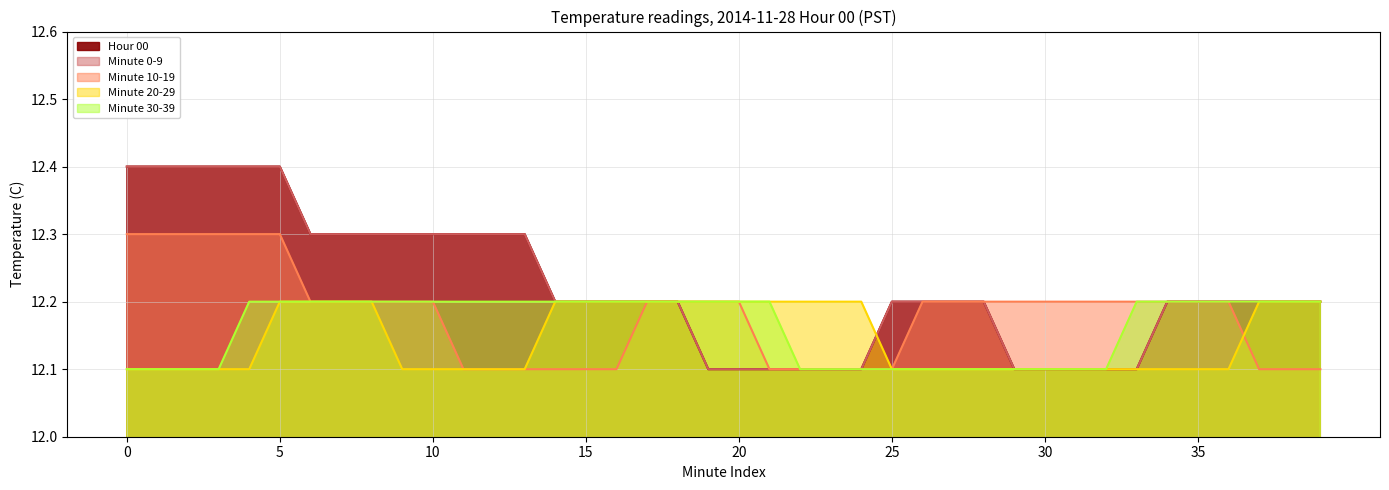

Reading left to right, list all the values displayed in this chart.

Hour 00: 12.4	12.4	12.4	12.4	12.4	12.4	12.3	12.3	12.3	12.3	12.3	12.3	12.3	12.3	12.2	12.2	12.2	12.2	12.2	12.1	12.1	12.1	12.1	12.1	12.1	12.2	12.2	12.2	12.2	12.1	12.1	12.1	12.1	12.1	12.2	12.2	12.2	12.2	12.2	12.2
Minute 0-9: 12.4	12.4	12.4	12.4	12.4	12.4	12.3	12.3	12.3	12.3	12.3	12.3	12.3	12.3	12.2	12.2	12.2	12.2	12.2	12.1	12.1	12.1	12.1	12.1	12.1	12.2	12.2	12.2	12.2	12.1	12.1	12.1	12.1	12.1	12.2	12.2	12.2	12.2	12.2	12.2
Minute 10-19: 12.3	12.3	12.3	12.3	12.3	12.3	12.2	12.2	12.2	12.2	12.2	12.1	12.1	12.1	12.1	12.1	12.1	12.2	12.2	12.2	12.2	12.1	12.1	12.1	12.1	12.1	12.2	12.2	12.2	12.2	12.2	12.2	12.2	12.2	12.2	12.2	12.2	12.1	12.1	12.1
Minute 20-29: 12.1	12.1	12.1	12.1	12.1	12.2	12.2	12.2	12.2	12.1	12.1	12.1	12.1	12.1	12.2	12.2	12.2	12.2	12.2	12.2	12.2	12.2	12.2	12.2	12.2	12.1	12.1	12.1	12.1	12.1	12.1	12.1	12.1	12.1	12.1	12.1	12.1	12.2	12.2	12.2
Minute 30-39: 12.1	12.1	12.1	12.1	12.2	12.2	12.2	12.2	12.2	12.2	12.2	12.2	12.2	12.2	12.2	12.2	12.2	12.2	12.2	12.2	12.2	12.2	12.1	12.1	12.1	12.1	12.1	12.1	12.1	12.1	12.1	12.1	12.1	12.2	12.2	12.2	12.2	12.2	12.2	12.2